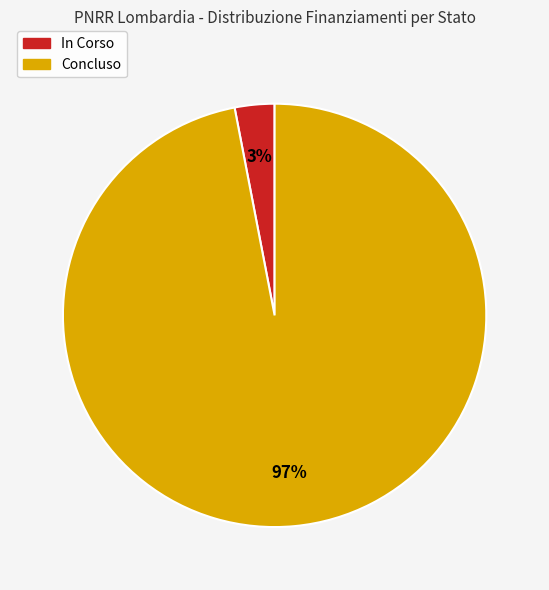

To the nearest percent, what is the average slice percentage?

50%